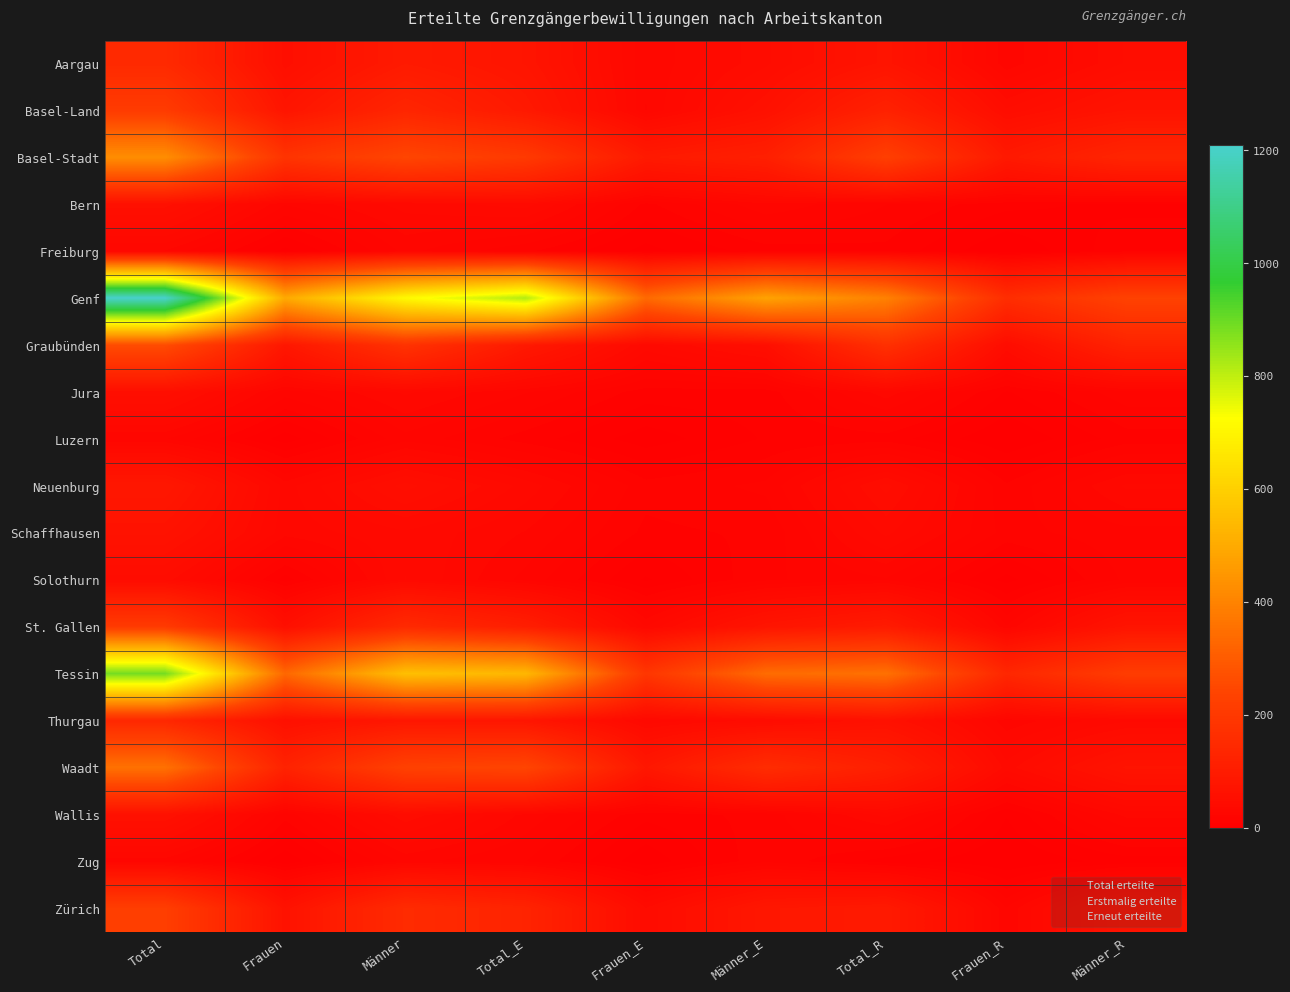

At Männer, list the series in order from smallest to largest.

Luzern, Freiburg, Zug, Jura, Bern, Schaffhausen, Solothurn, Wallis, Neuenburg, Thurgau, Aargau, Basel-Land, St. Gallen, Zürich, Graubünden, Waadt, Basel-Stadt, Tessin, Genf